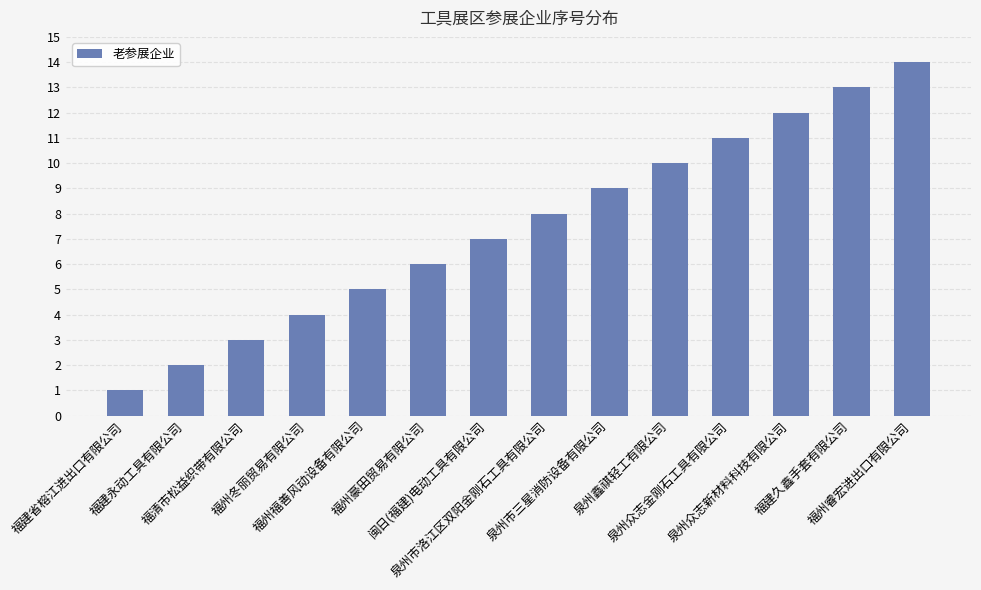

Reading left to right, list all the values displayed in this chart.

1	2	3	4	5	6	7	8	9	10	11	12	13	14